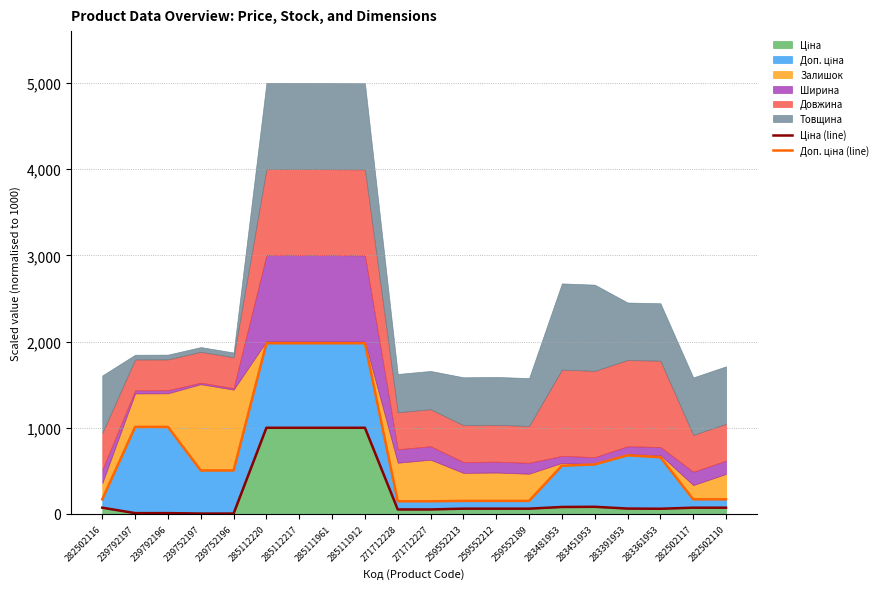

What is the spread (max minus min) of values at 285112220?

980.5